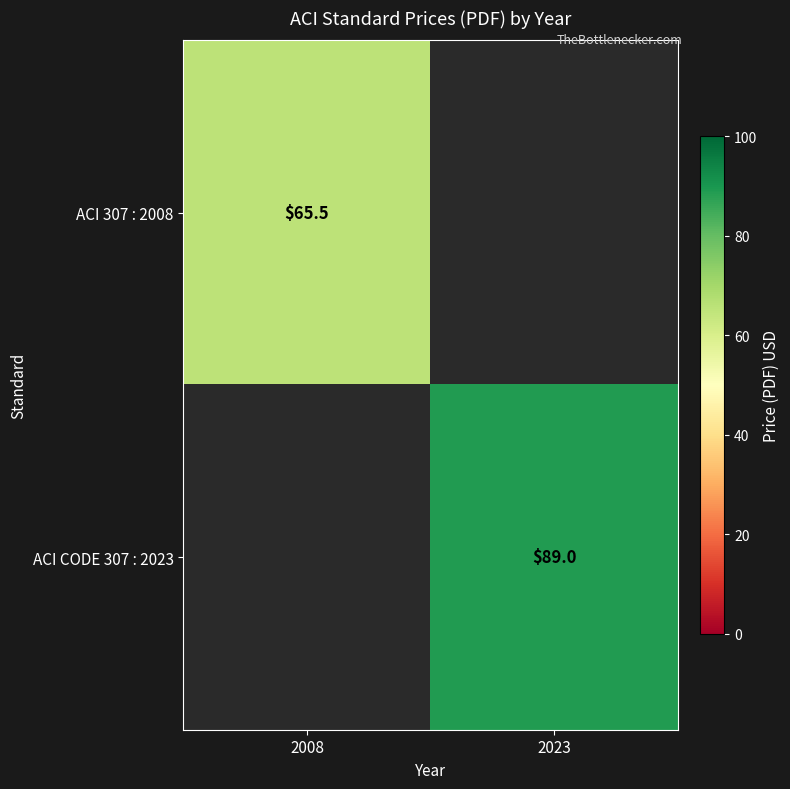

The ACI 307 : 2008 series shows 111.9 at 2008. True or false?

False